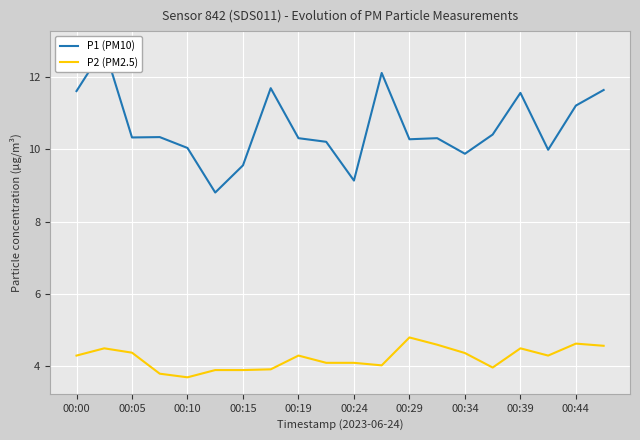

What is the highest value of the P2 (PM2.5) series?

4.8